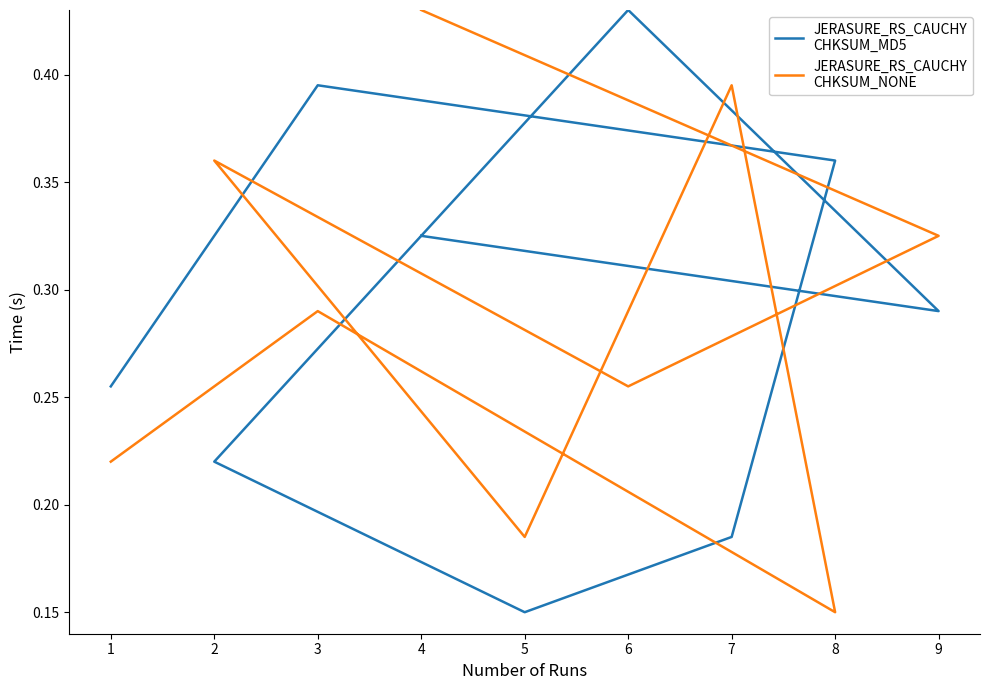

How many lines are shown in the chart?

2